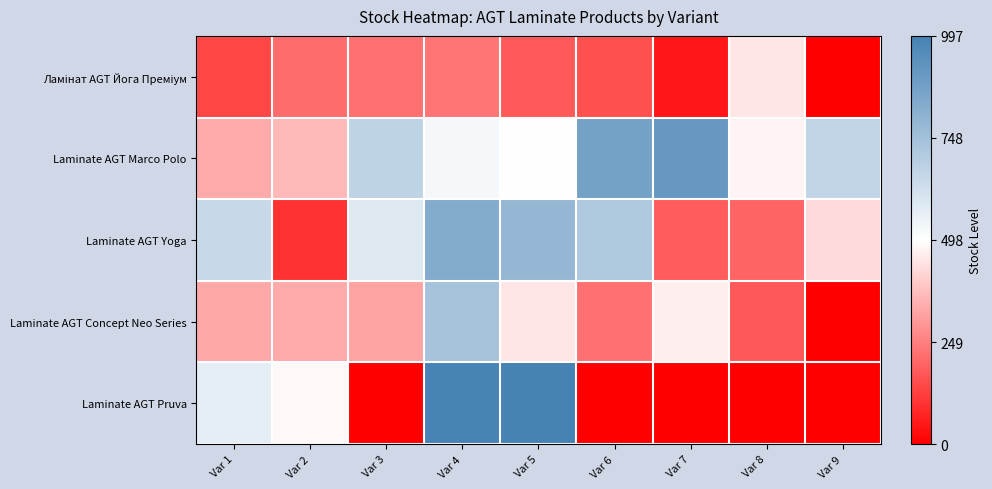

At which category is the sum across all series the highest?

Var 4